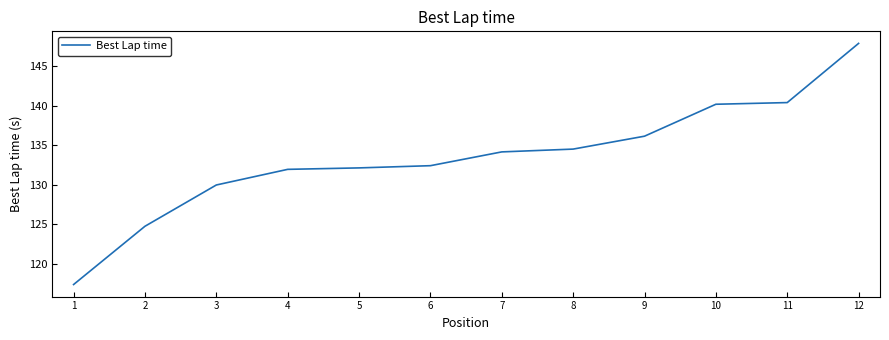

The chart shows a value of 37.7 at 7. True or false?

False